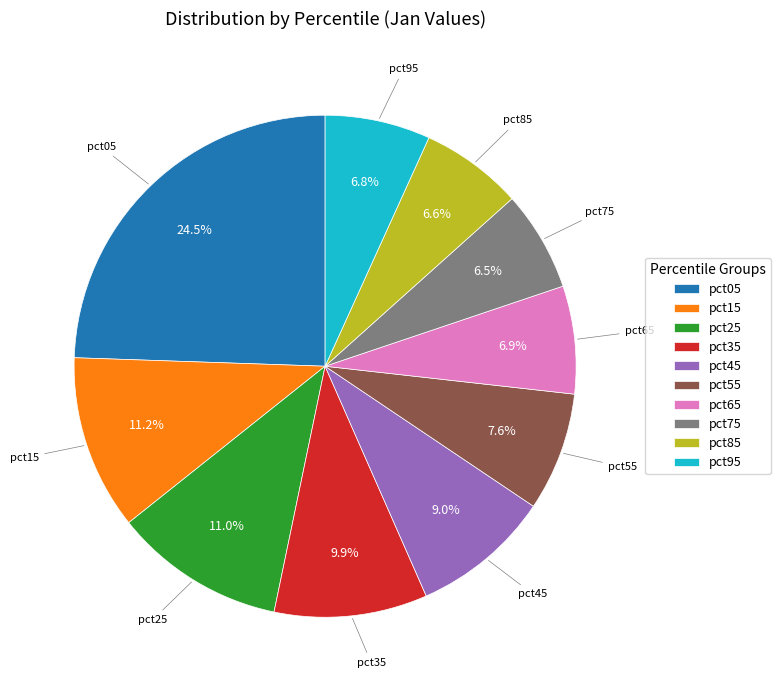

True or false: pct95 accounts for 7% of the total.

True